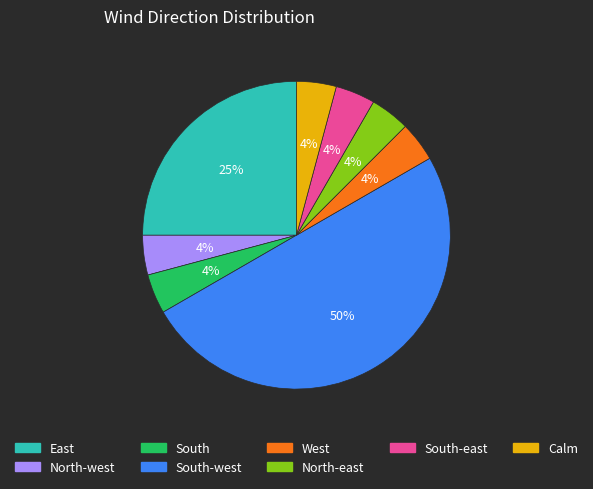

To the nearest percent, what is the difference between the largest and smallest slice percentages?

46%